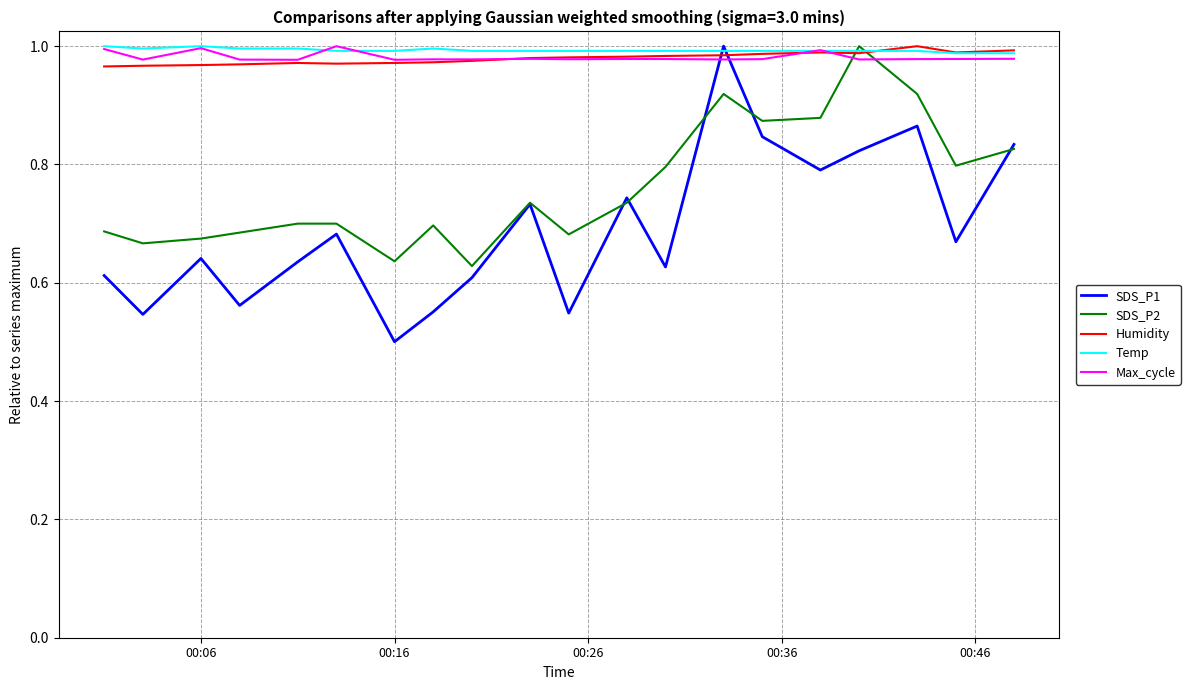

Which series has the widest spread of values?

SDS_P1